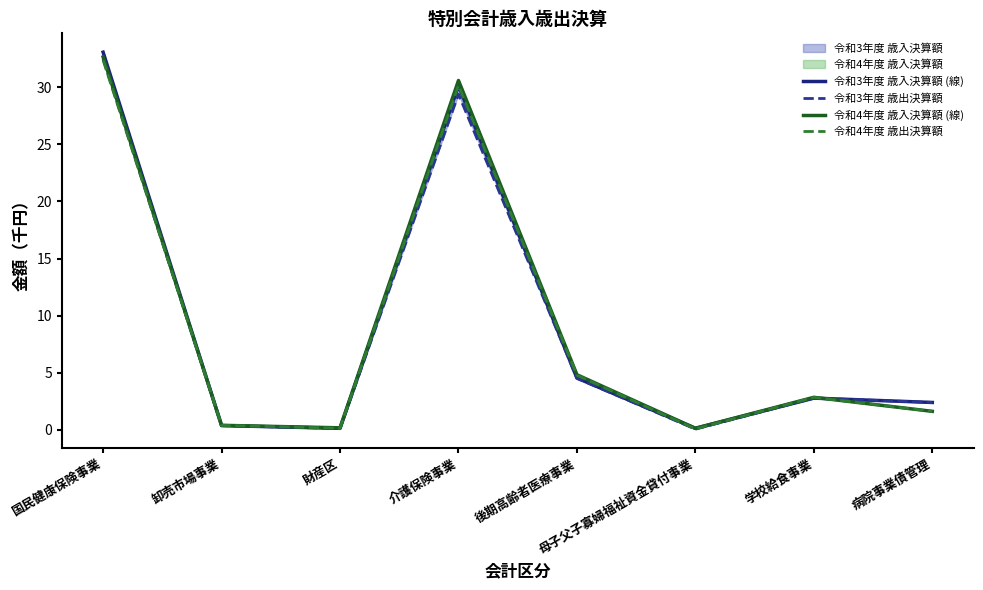

Rank the categories by 令和3年度 歳入決算額 (線) value from highest to lowest.

国民健康保険事業, 介護保険事業, 後期高齢者医療事業, 学校給食事業, 病院事業債管理, 卸売市場事業, 母子父子寡婦福祉資金貸付事業, 財産区